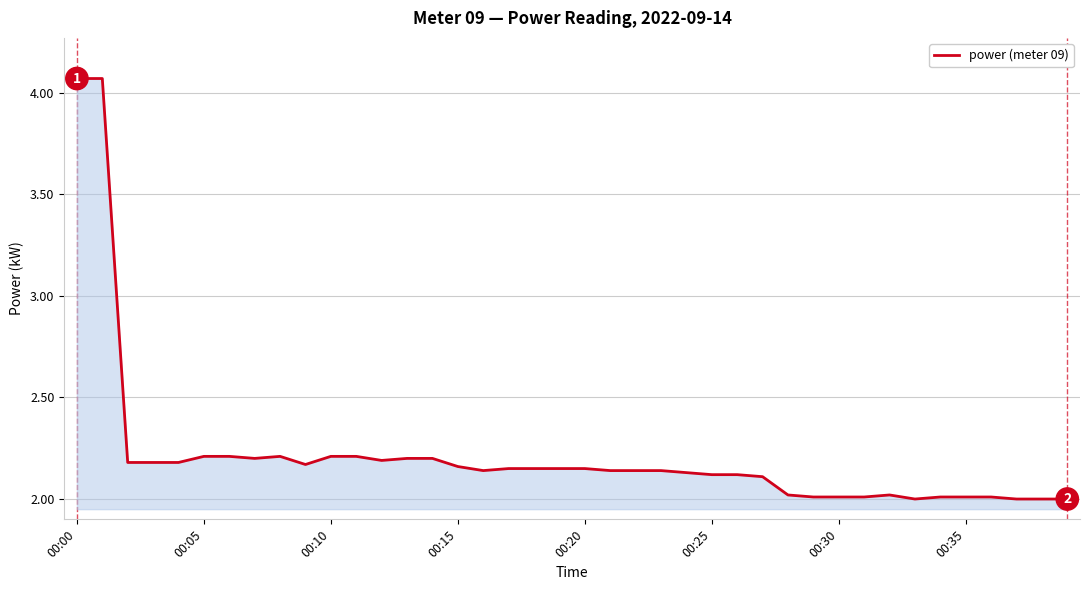

What is the minimum value shown in the chart?

2.0